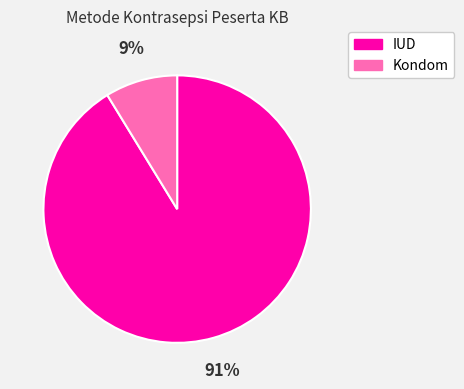

Which slice is the largest?

IUD